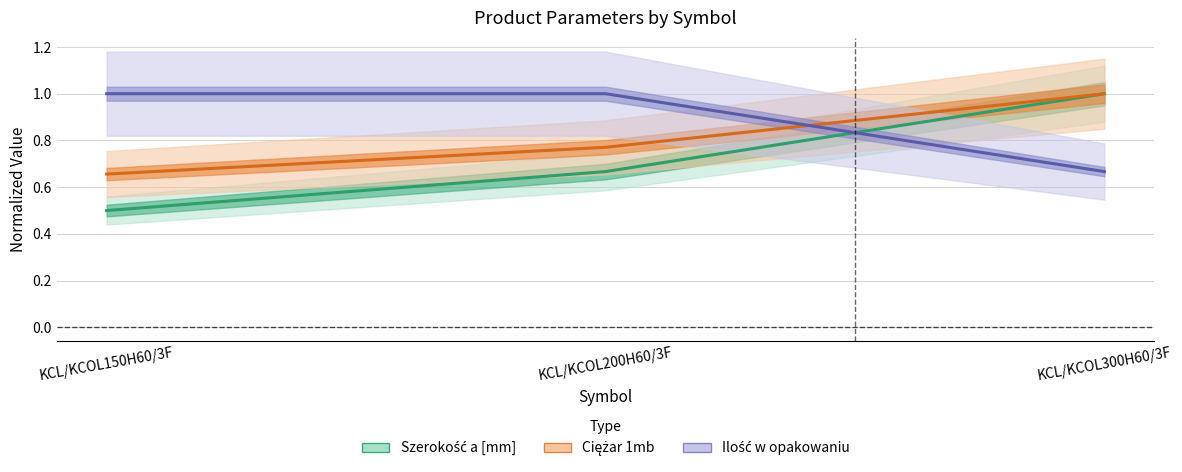

Is it true that Szerokość a [mm] equals 0.7 at KCL/KCOL200H60/3F?

True